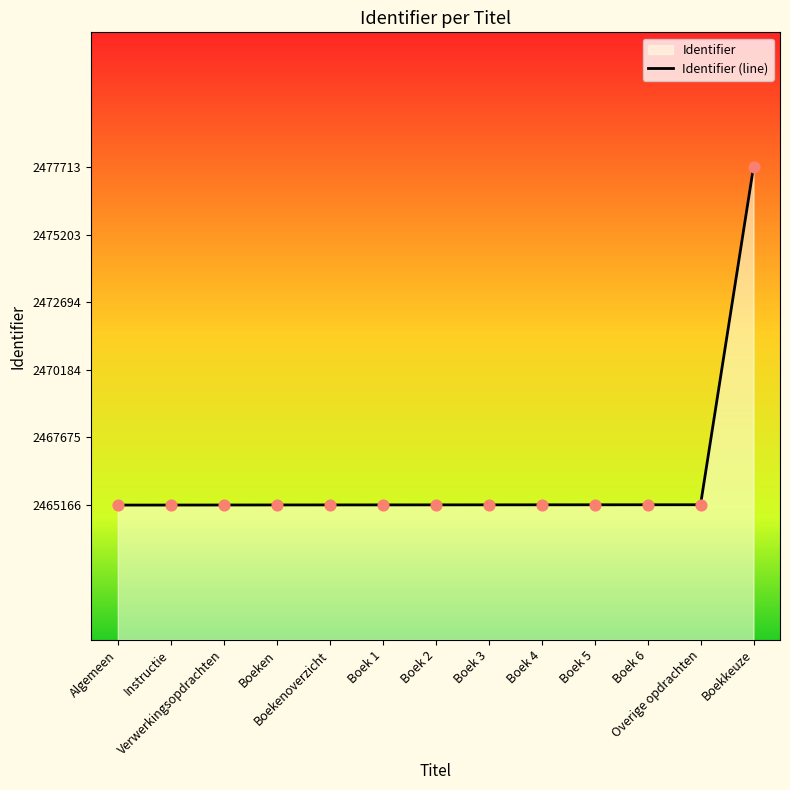

Which has a higher value, Verwerkingsopdrachten or Instructie?

Verwerkingsopdrachten